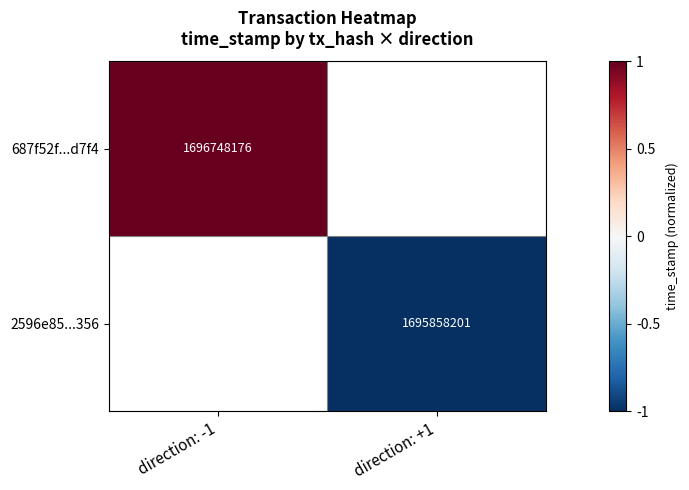

How many distinct data groups are displayed?

2